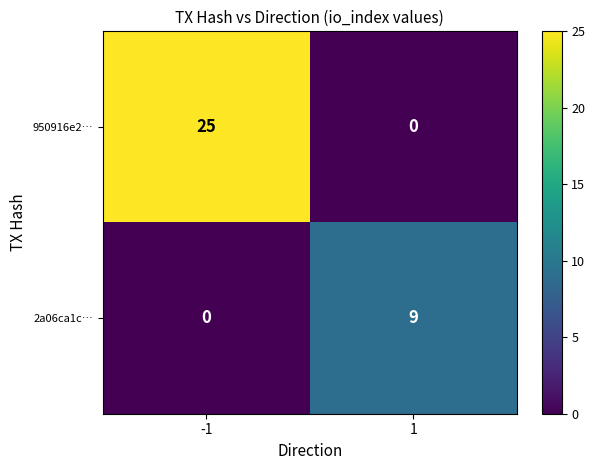

Which series has the widest spread of values?

950916e2…